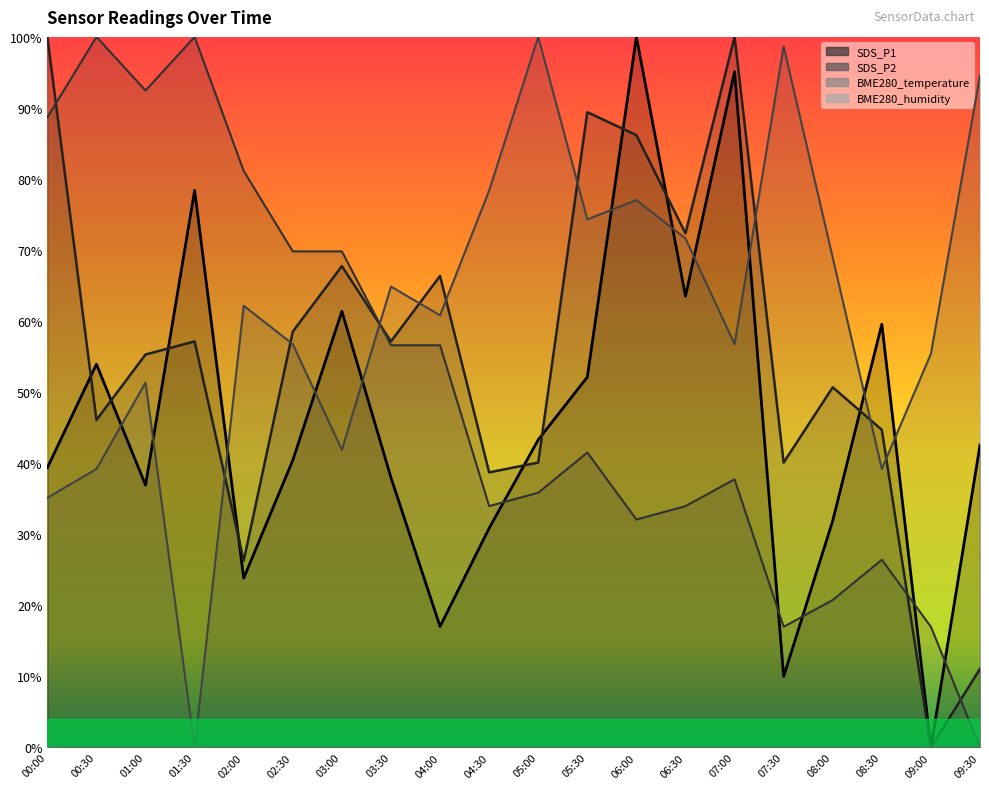

True or false: BME280_temperature has a value of 166.8 at 01:30.

False